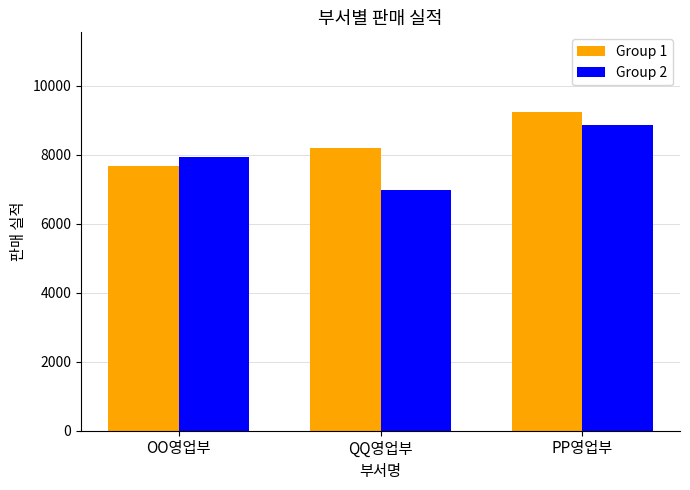

What value does the Group 2 series have at PP영업부, to the nearest 10?

8850